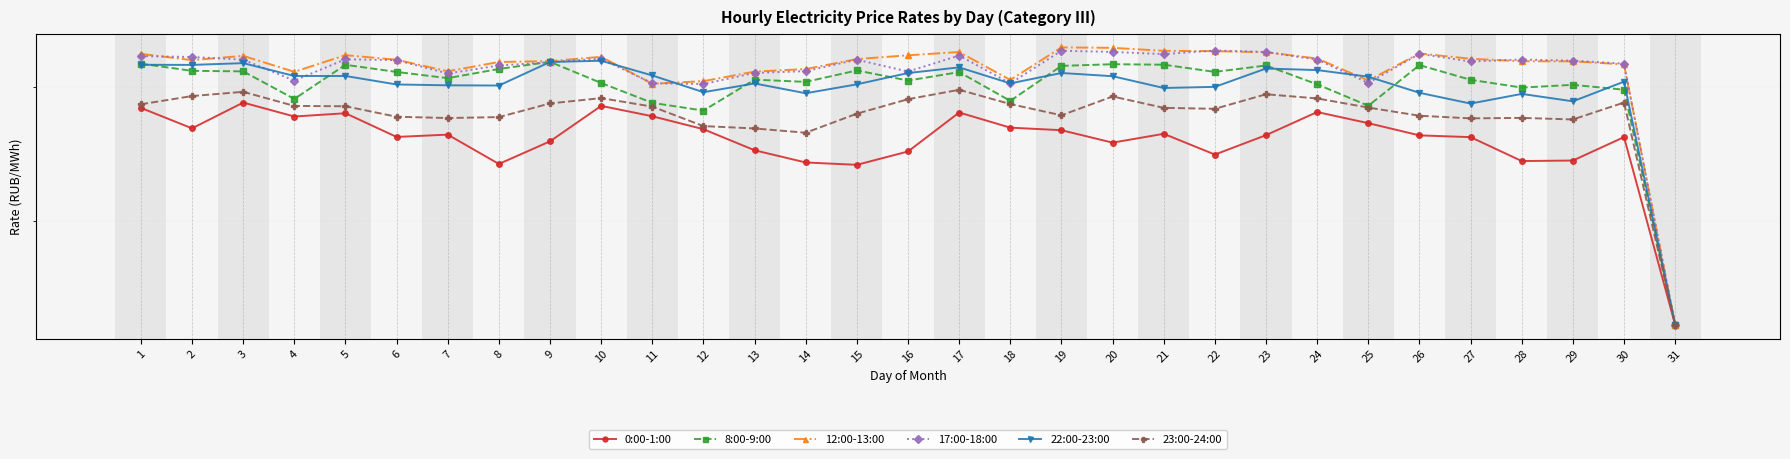

How many values in the 12:00-13:00 series are below 4241?

15